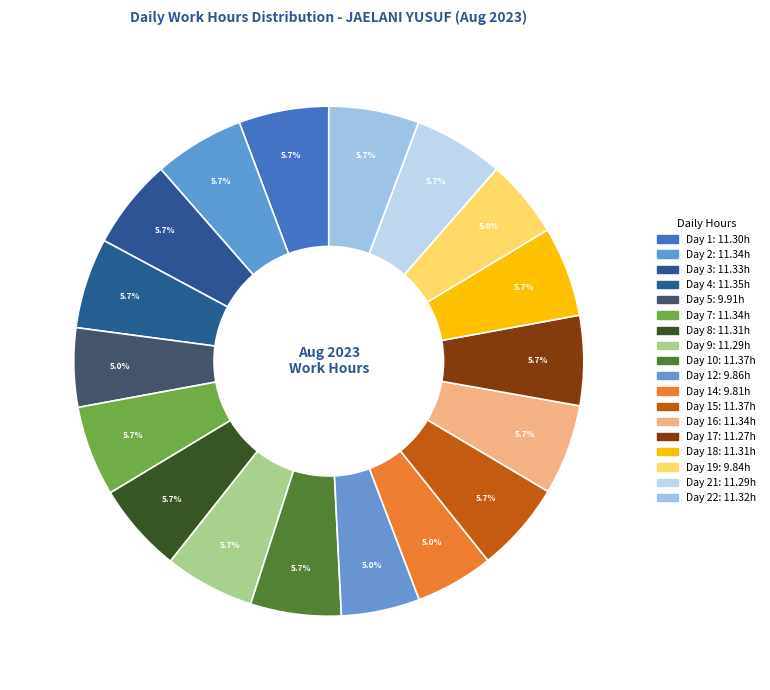

How many slices are in this pie chart?

18